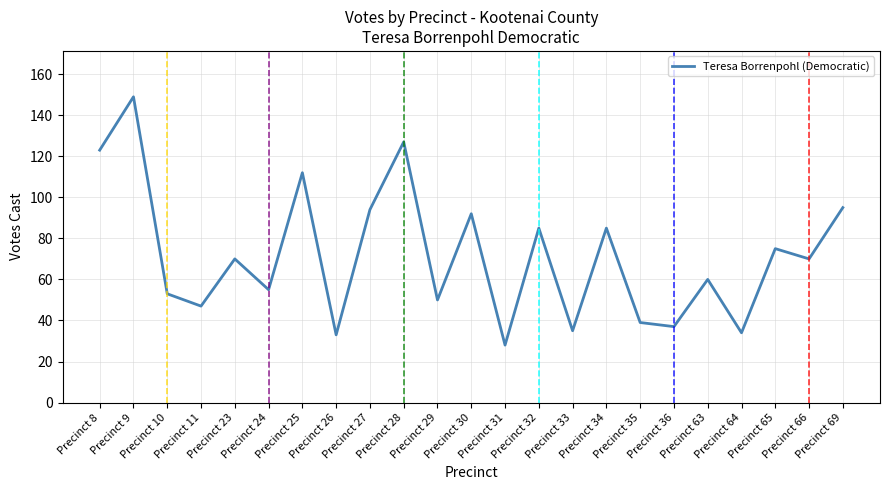

Which has a higher value, Precinct 27 or Precinct 25?

Precinct 25